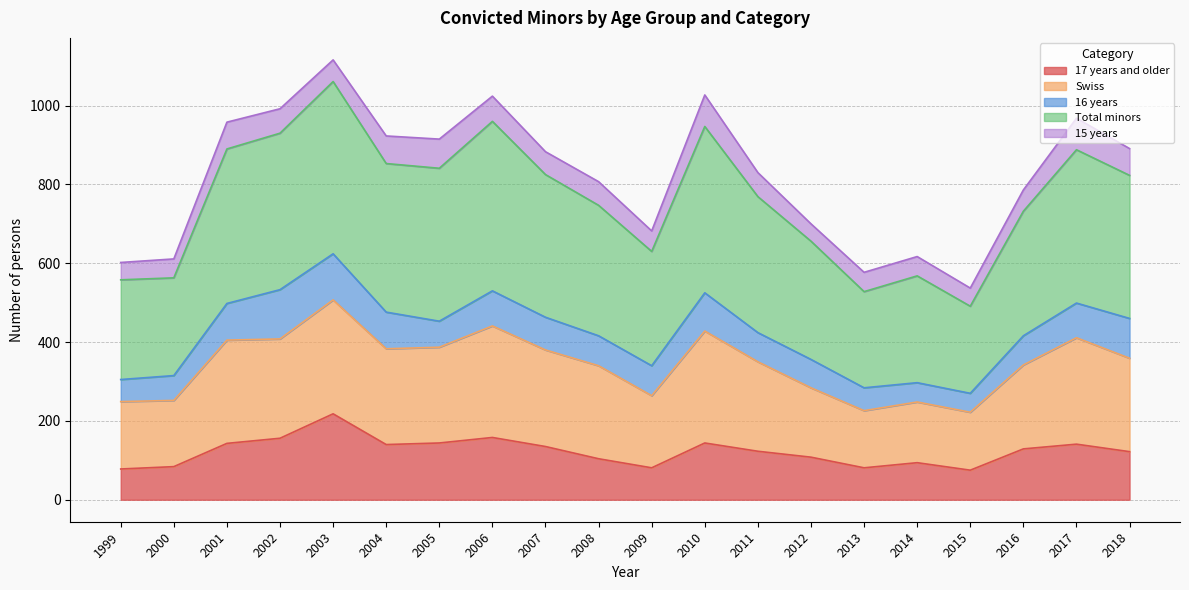

At how many categories does at least one series exceed 156?

20